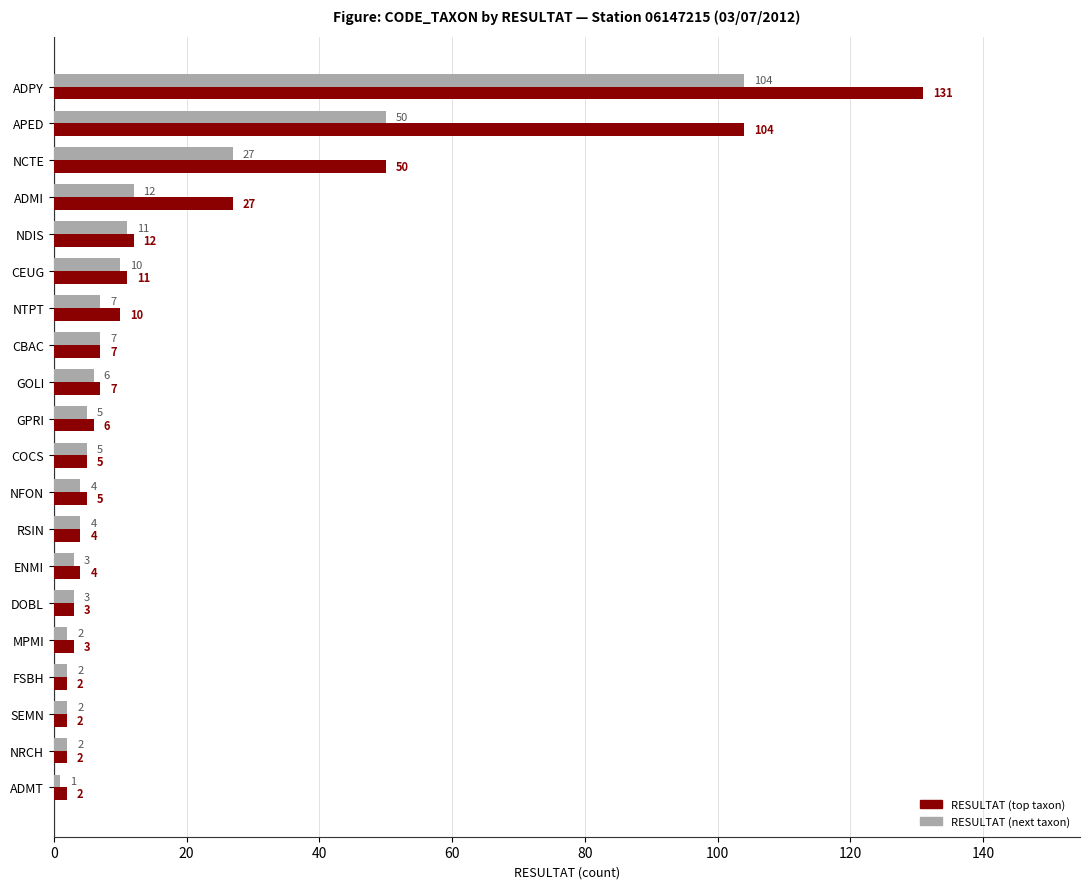

The value of RESULTAT (next taxon) at NFON is 4. True or false?

True